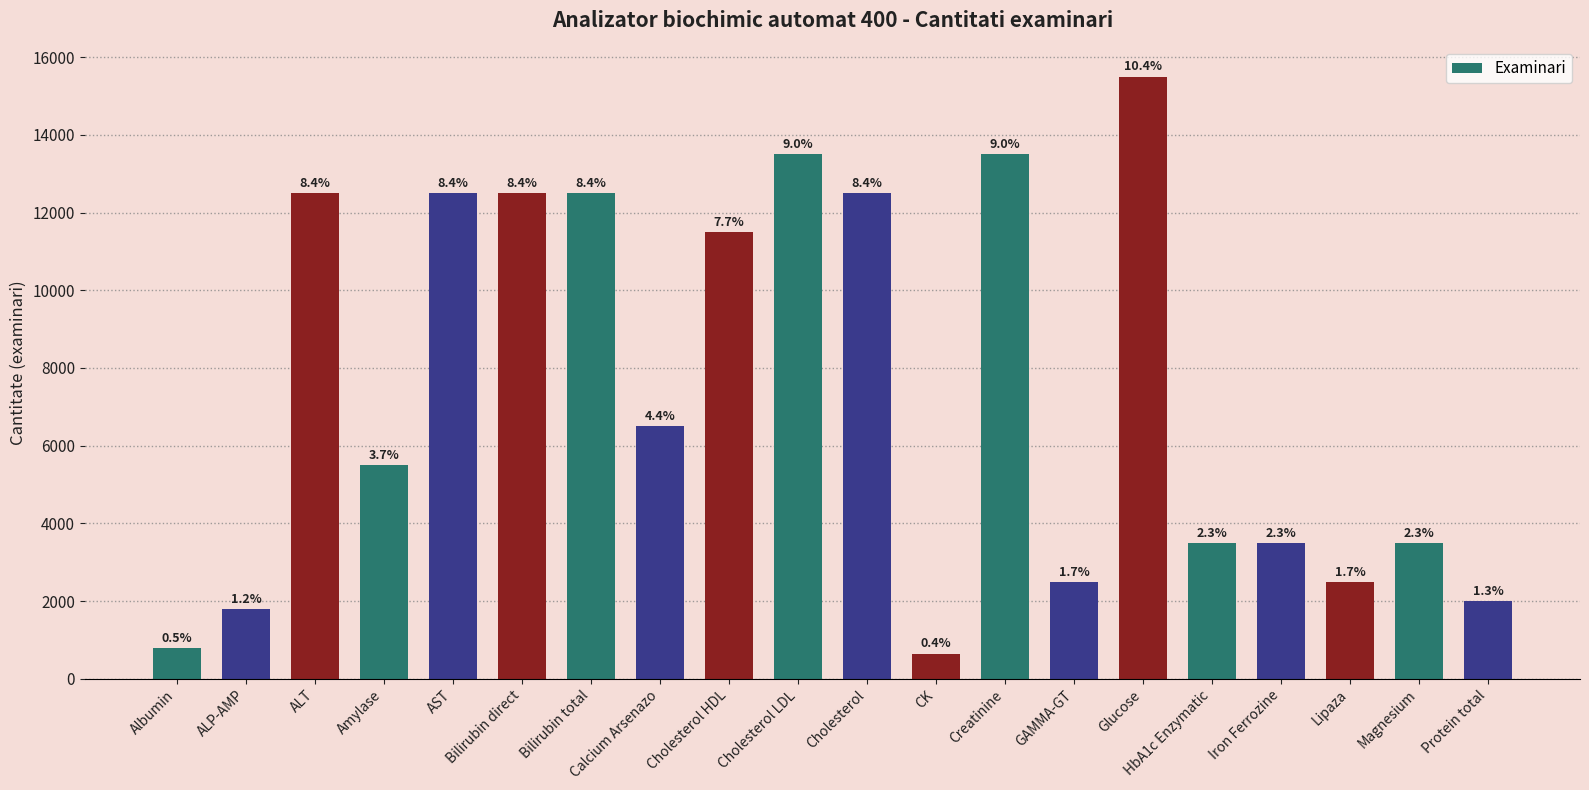

Are the bars horizontal?

No